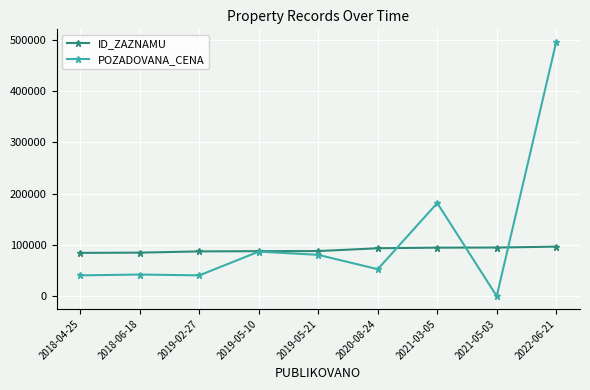

Which series has the widest spread of values?

POZADOVANA_CENA